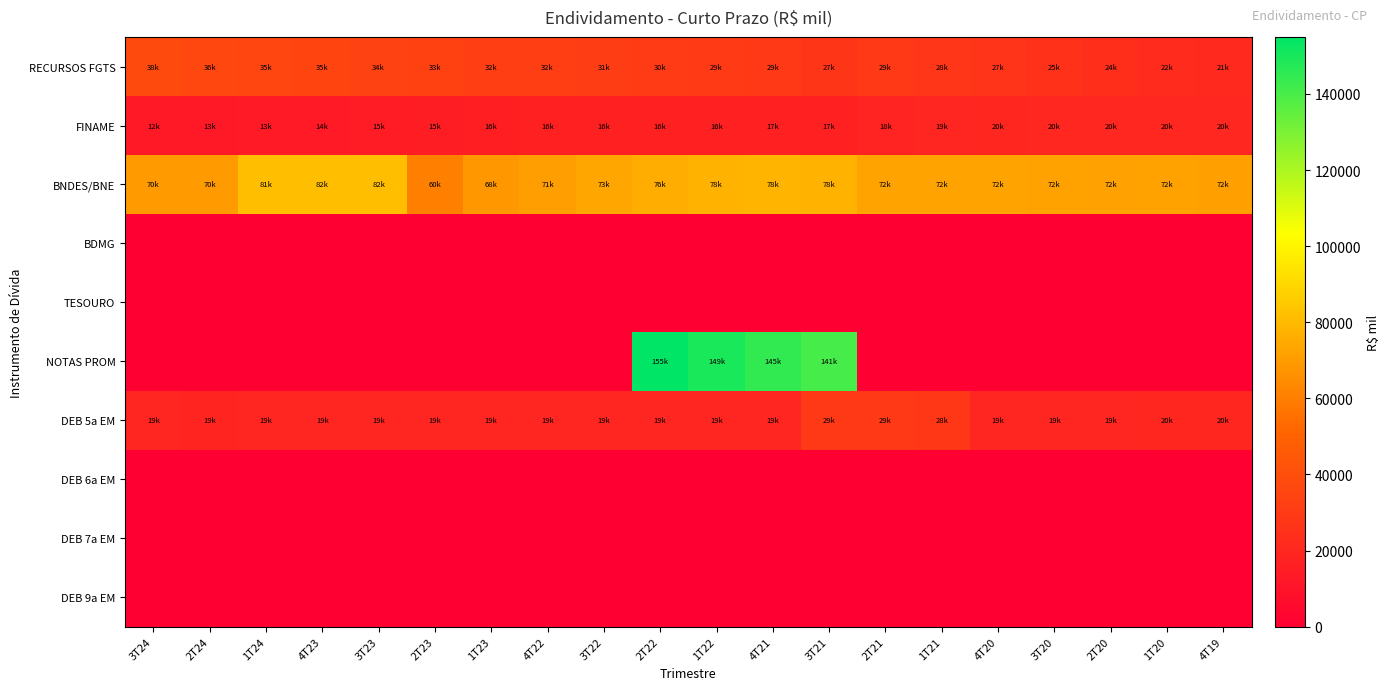

List the series in order of their peak value, highest first.

NOTAS PROM, BNDES/BNE, RECURSOS FGTS, DEB 5a EM, FINAME, BDMG, TESOURO, DEB 6a EM, DEB 7a EM, DEB 9a EM